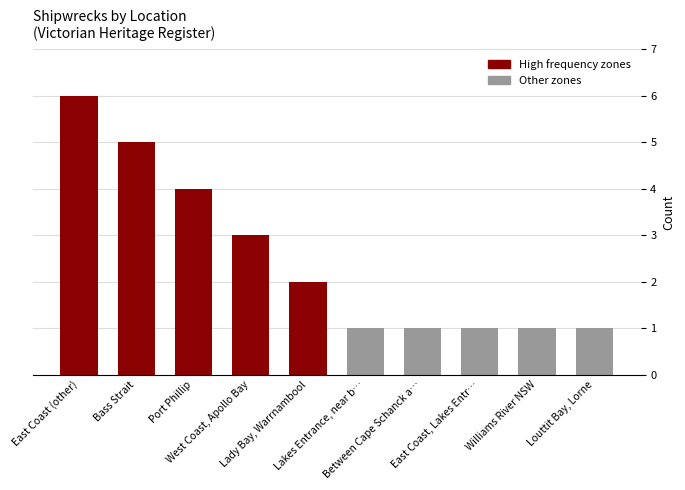

What is the greatest value displayed?

6